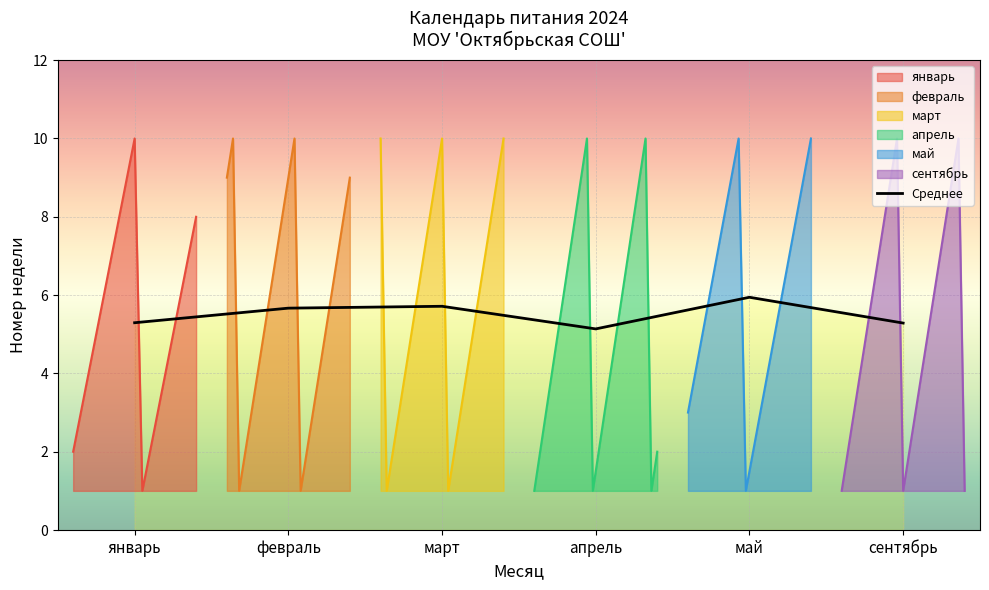

List the labels in order of value, smallest first.

апрель, сентябрь, январь, февраль, март, май